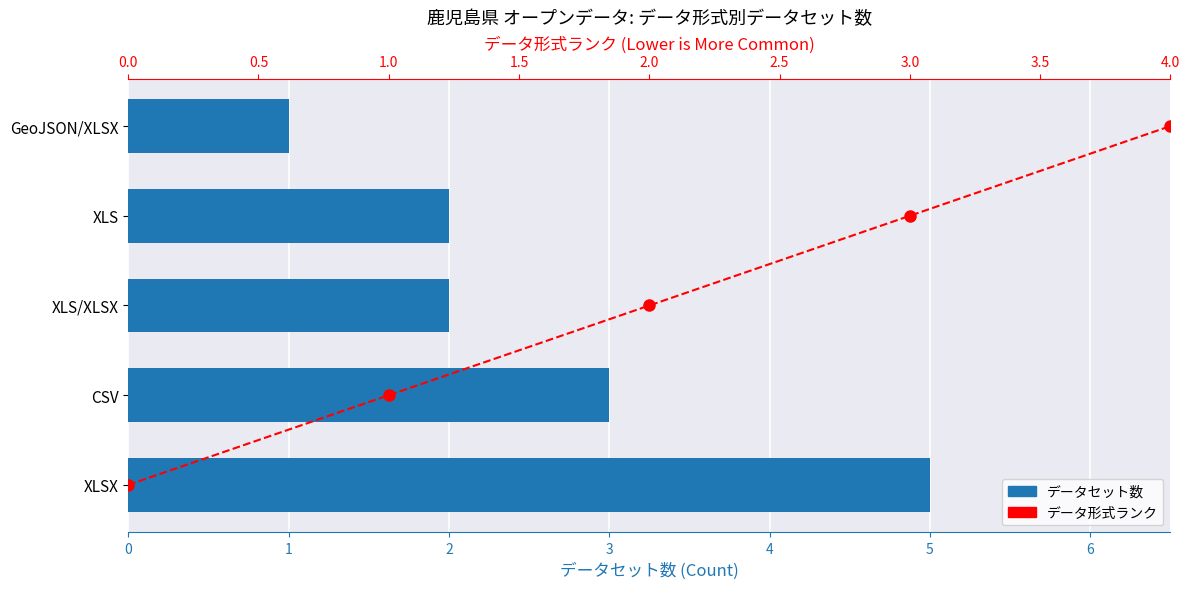

Is the value of データ形式ランク at 3 greater than the value of データセット数 at 0?

No